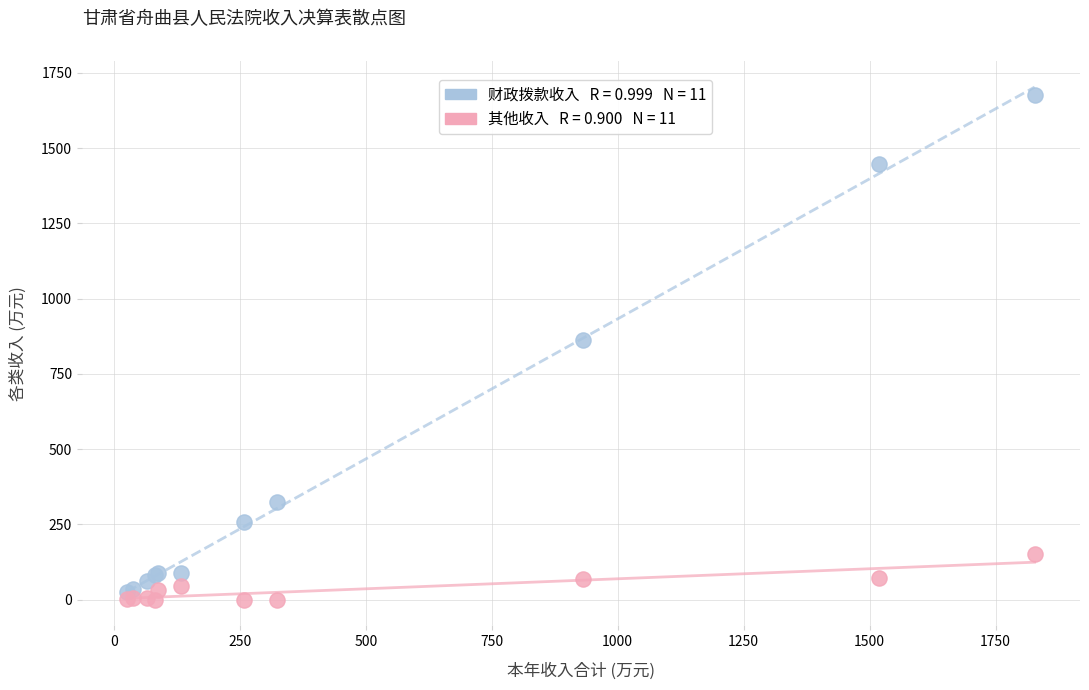

Across all series, what Y value is closest to 838?

863.9